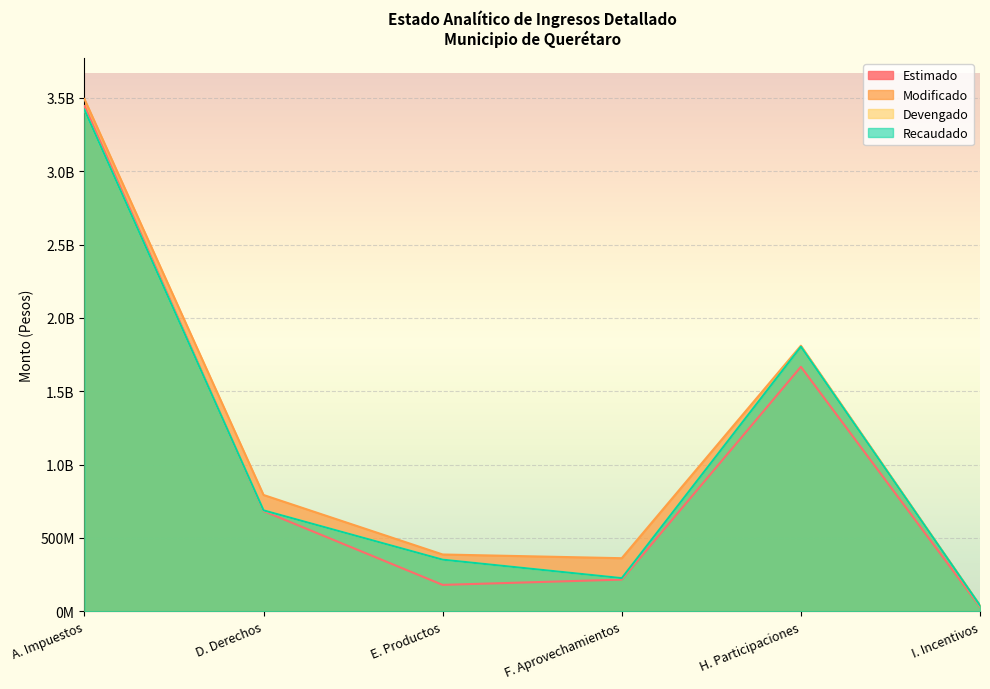

At H. Participaciones, list the series in order from smallest to largest.

Estimado, Devengado, Recaudado, Modificado